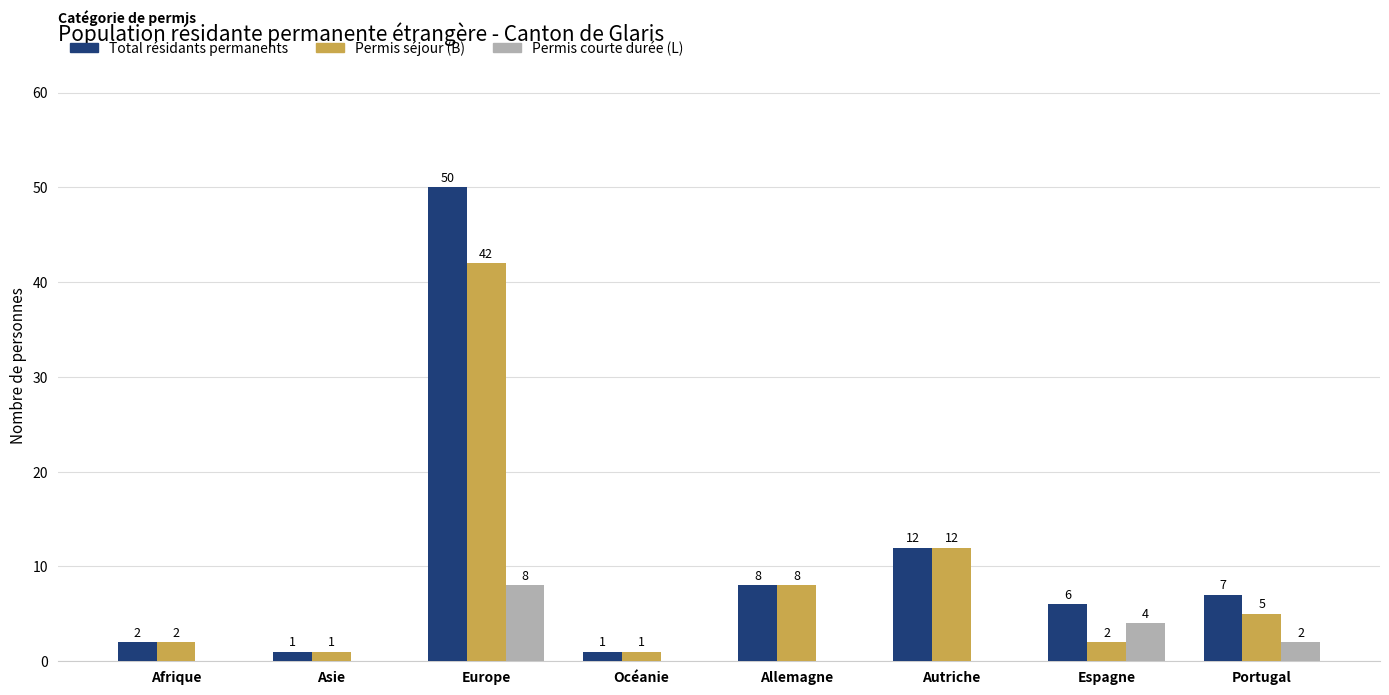

How many distinct data groups are displayed?

3